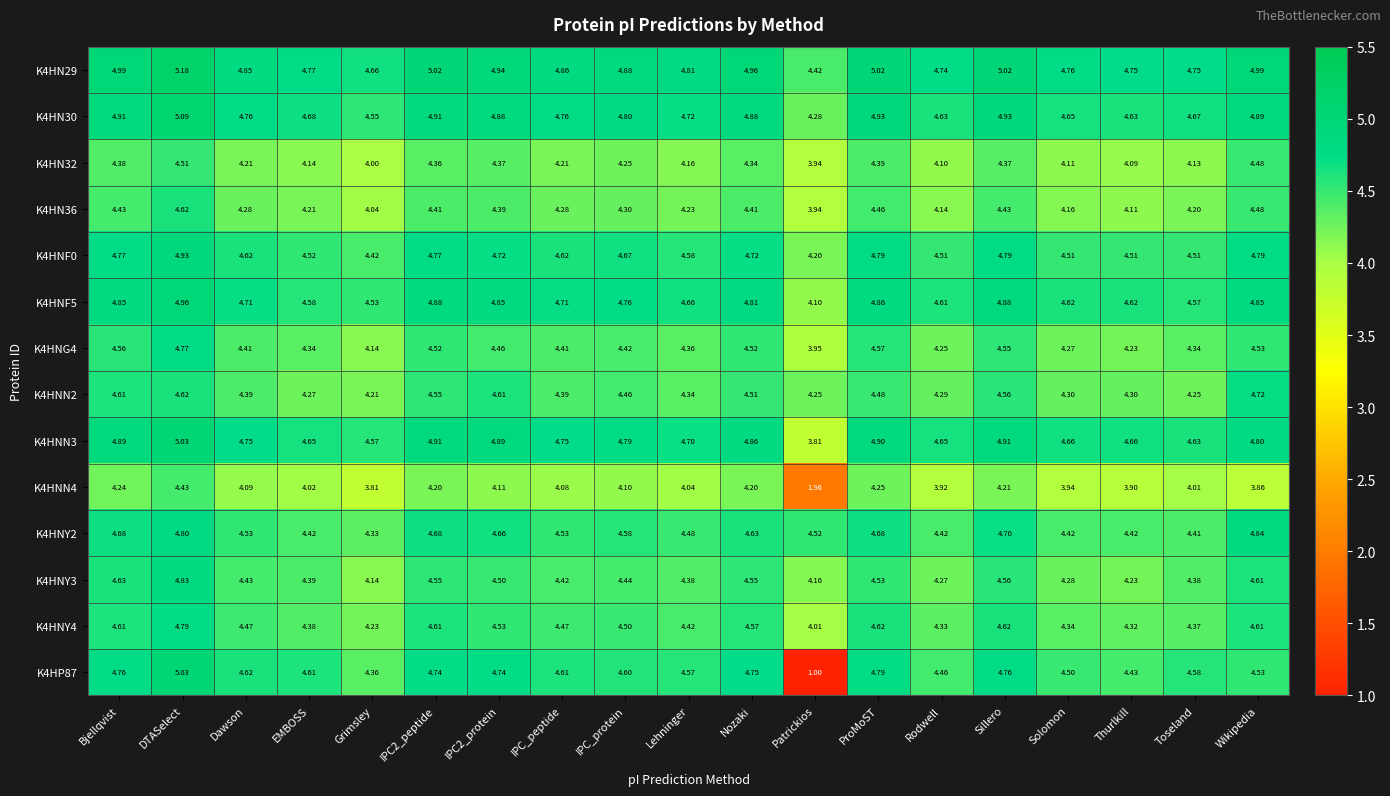

Where is K4HNN2 nearest to the value 4?

Grimsley